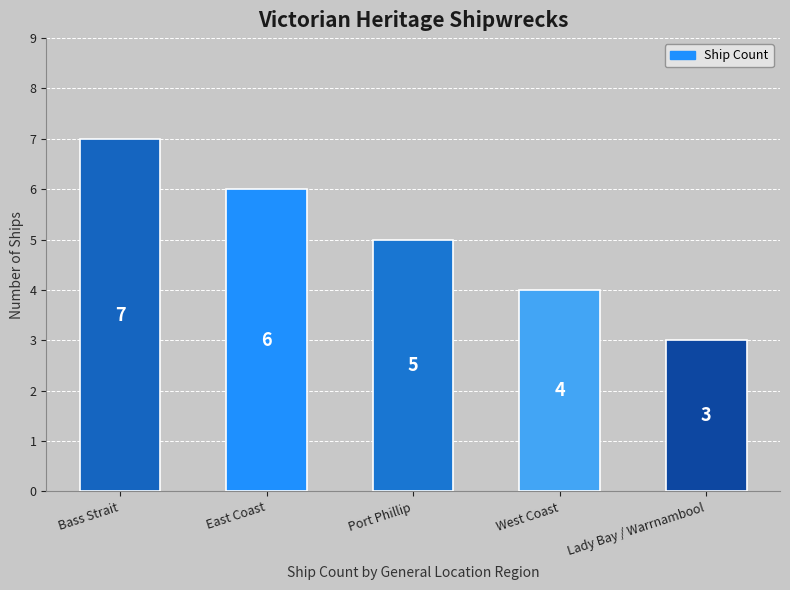

What is the label of the 1st bar from the left?

Bass Strait